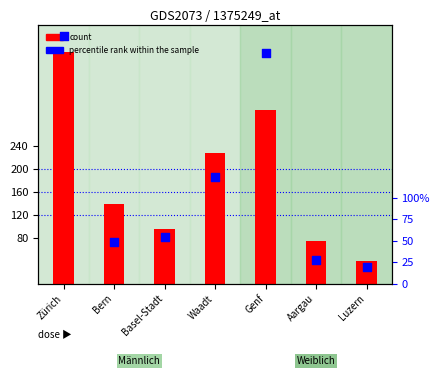

Which series contains the highest Y value?

count